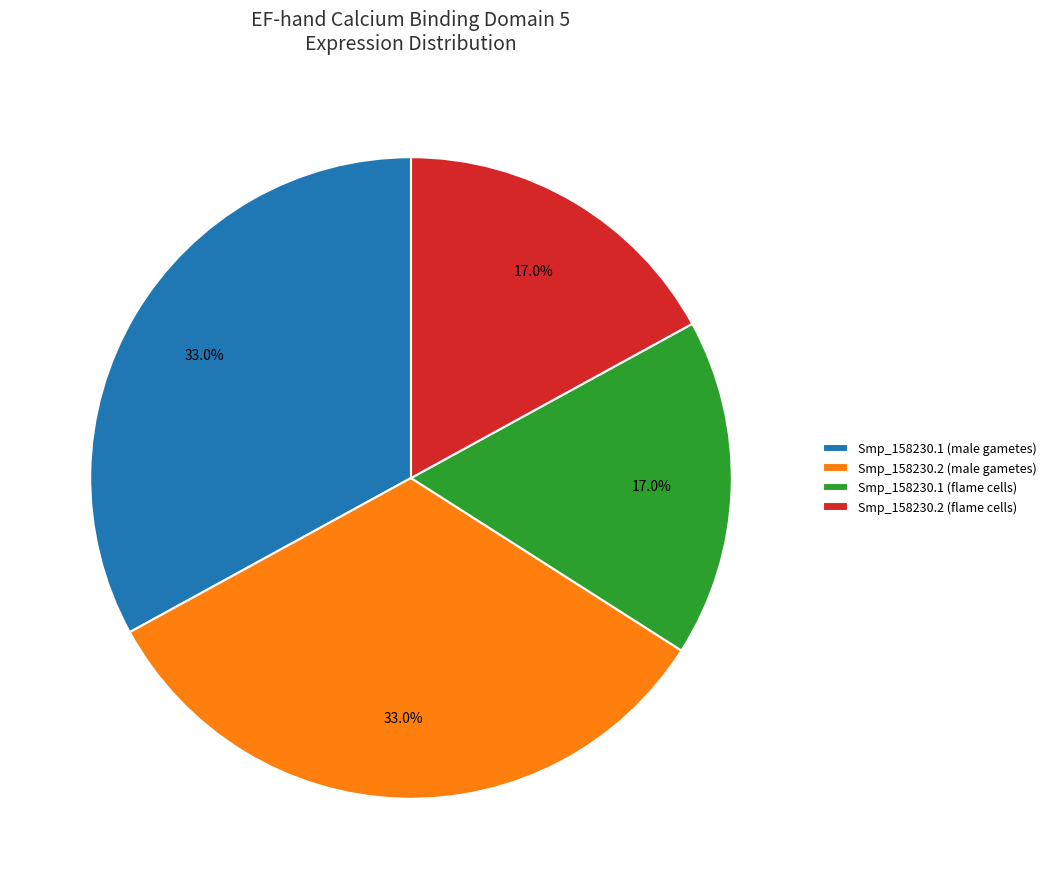

To the nearest percent, what portion does Smp_158230.2 (flame cells) represent?

17%